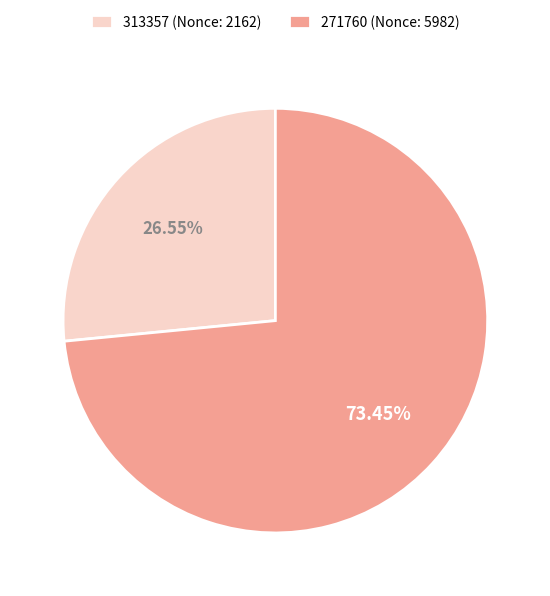

What percentage is the 271760 slice, to the nearest percent?

73%